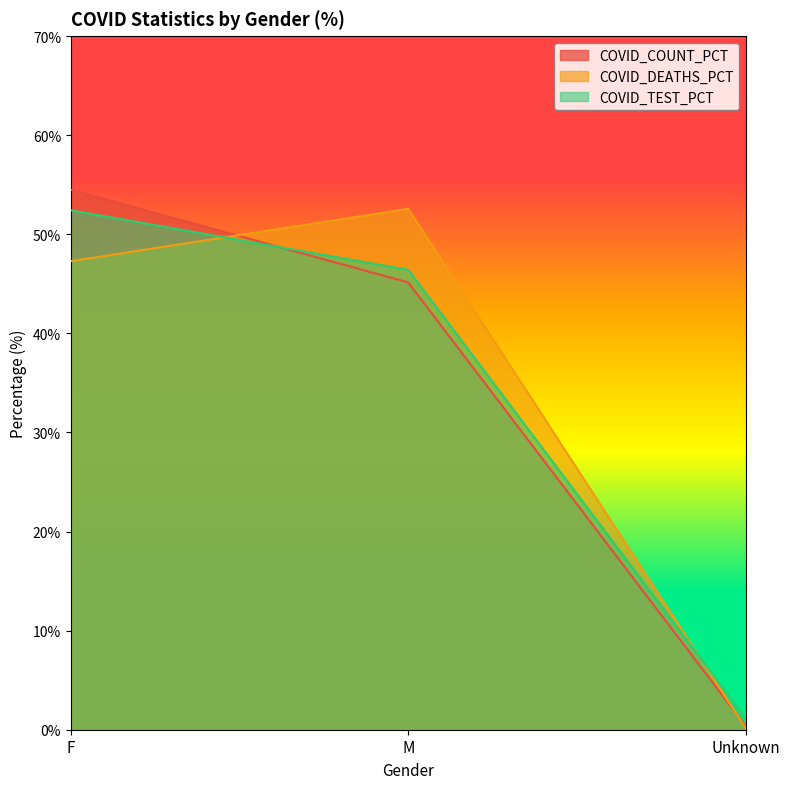

What value does the COVID_COUNT_PCT series have at Unknown?

0.4